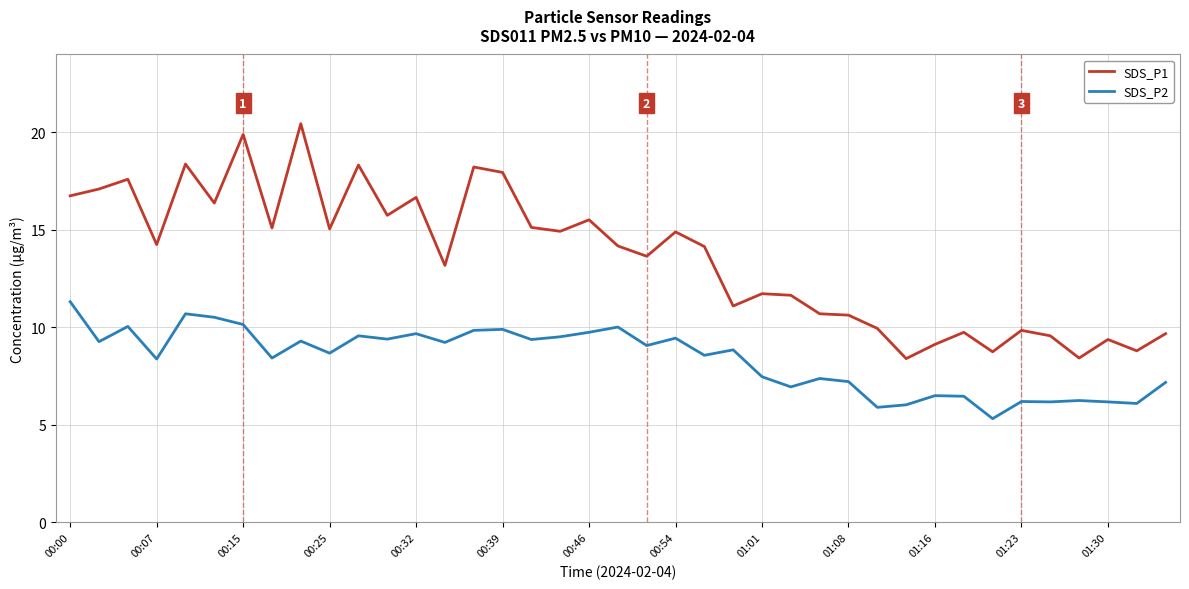

Which series has the largest total across all categories?

SDS_P1